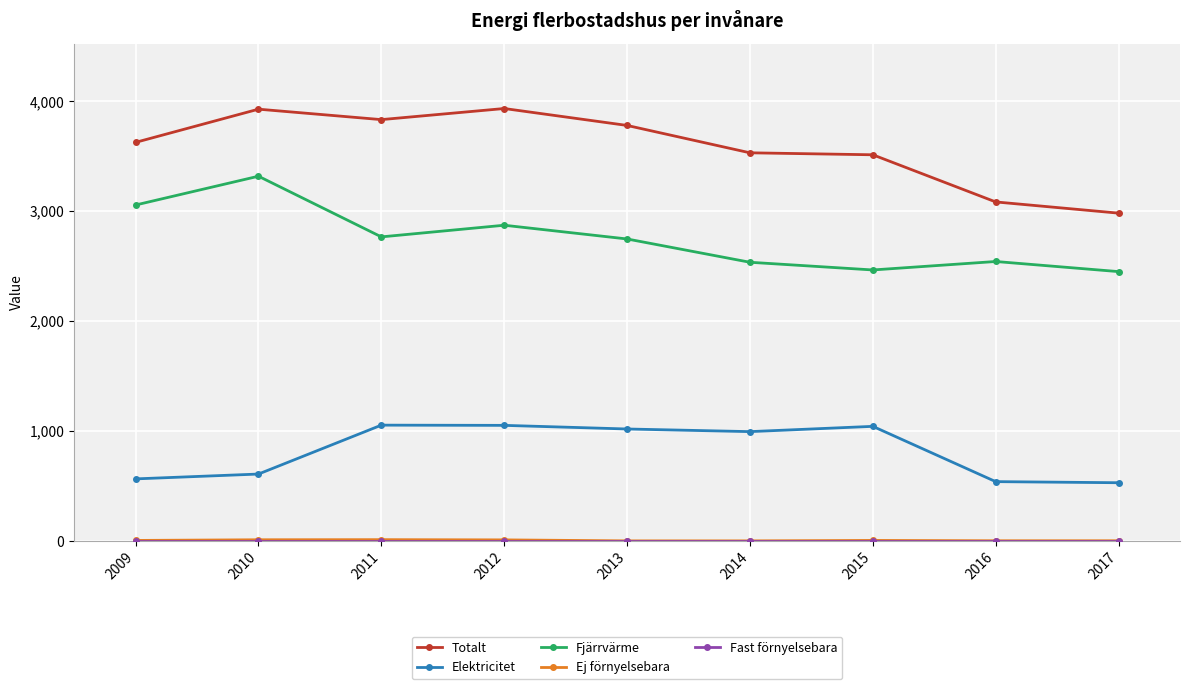

At which category does Totalt reach its first local peak?

2010